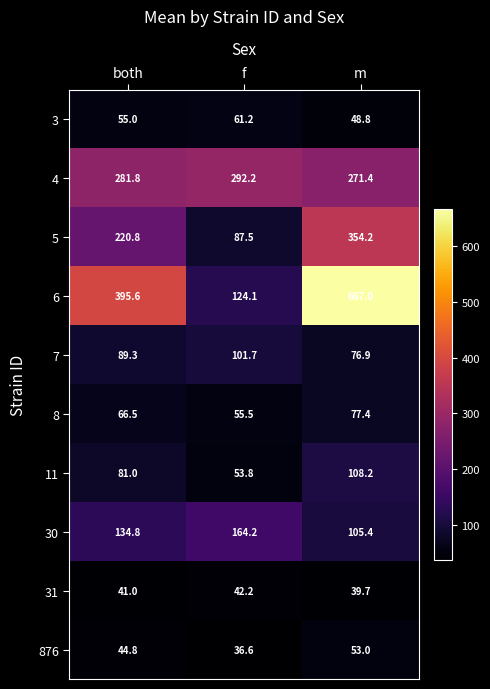

Reading left to right, list all the values displayed in this chart.

3: 55.0	61.2	48.8
4: 281.8	292.2	271.4
5: 220.8	87.5	354.2
6: 395.6	124.1	667.0
7: 89.3	101.7	76.9
8: 66.5	55.5	77.4
11: 81.0	53.8	108.2
30: 134.8	164.2	105.4
31: 41.0	42.2	39.7
876: 44.8	36.6	53.0